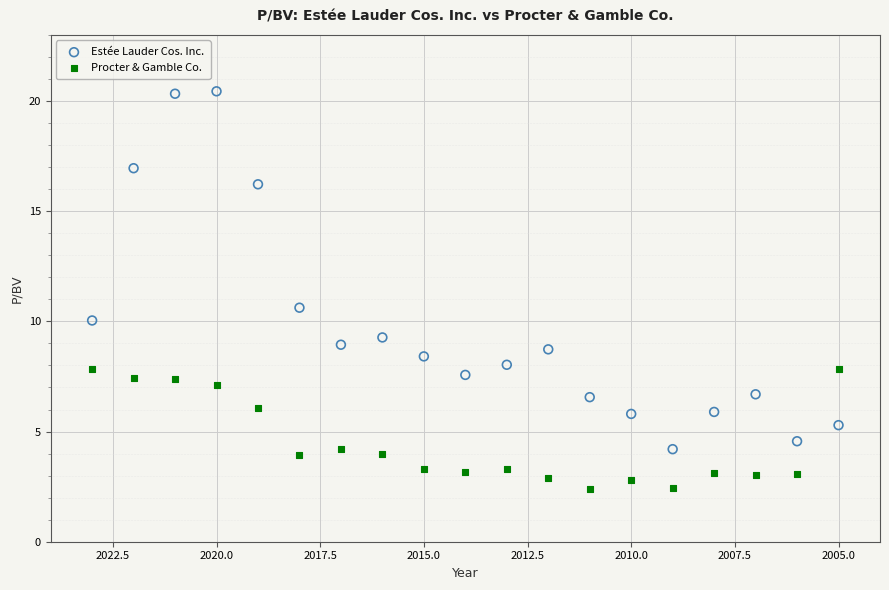

Which series contains the lowest Y value?

Procter & Gamble Co.